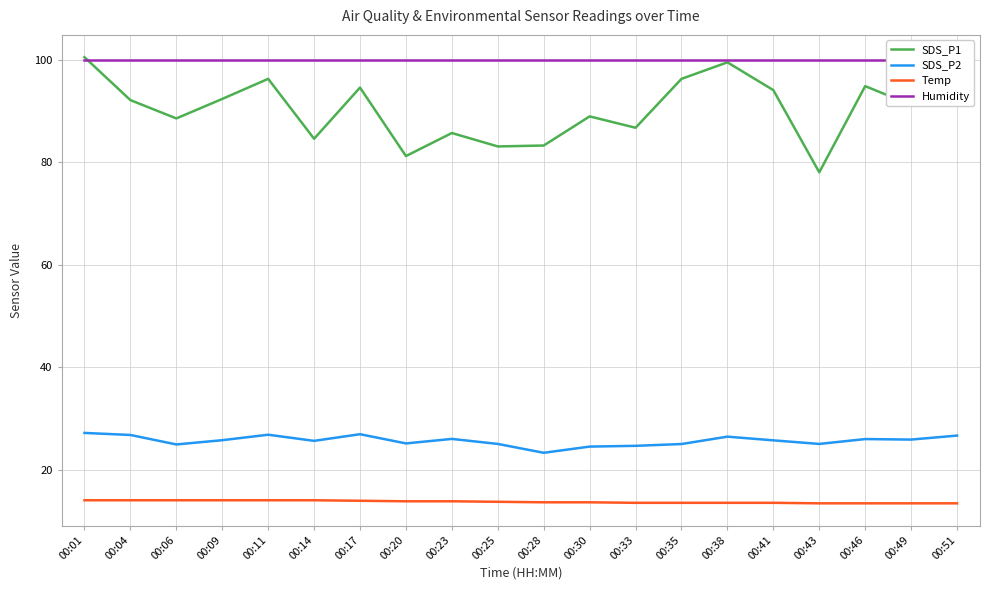

Where is the first local minimum for SDS_P2?

00:06